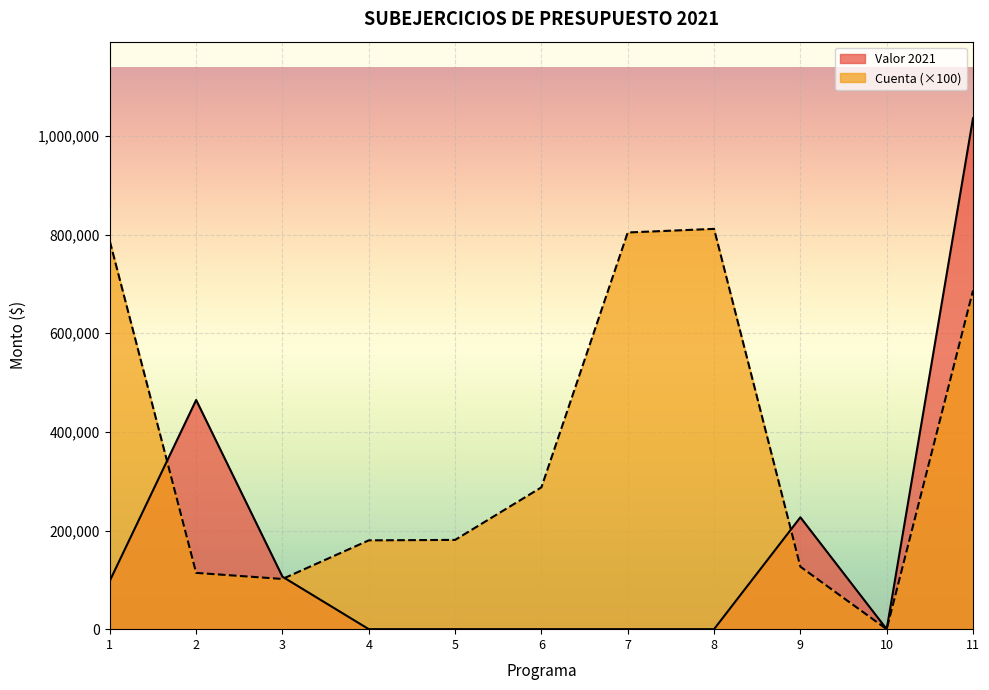

Which label corresponds to the smallest value in the chart?

4